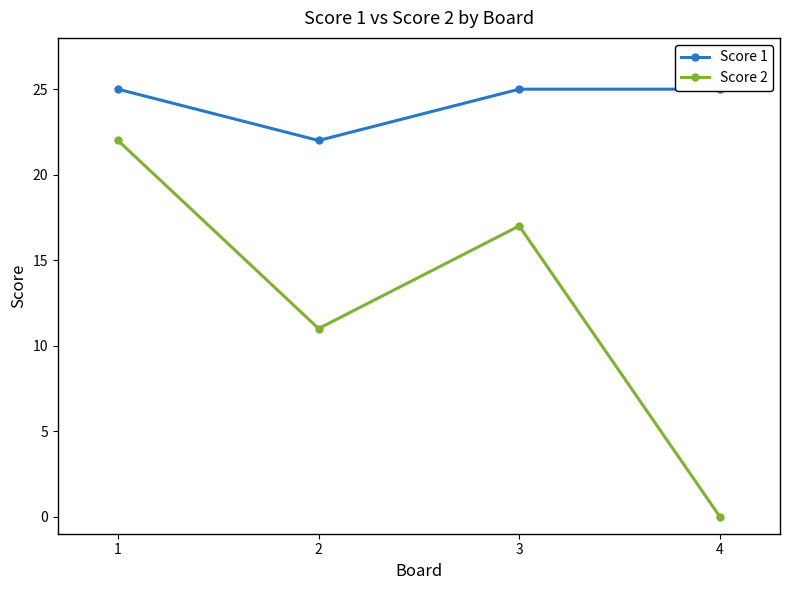

What is the maximum value shown in the chart?

25